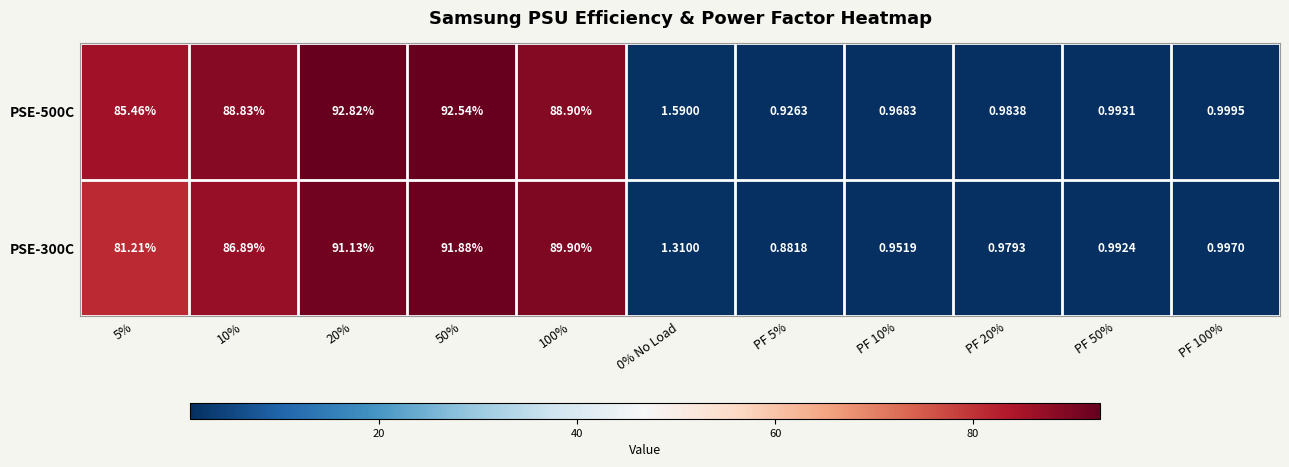

Is the value of PSE-300C at PF 10% greater than the value of PSE-500C at 5%?

No